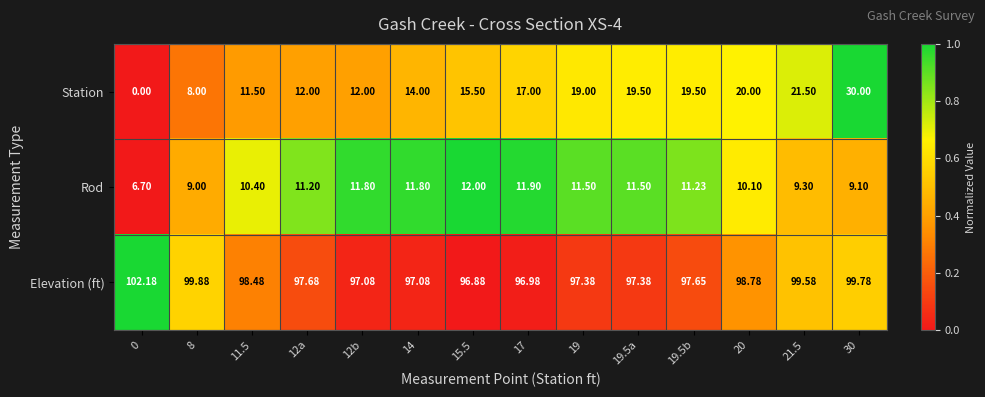

Which series has the largest total across all categories?

Elevation (ft)